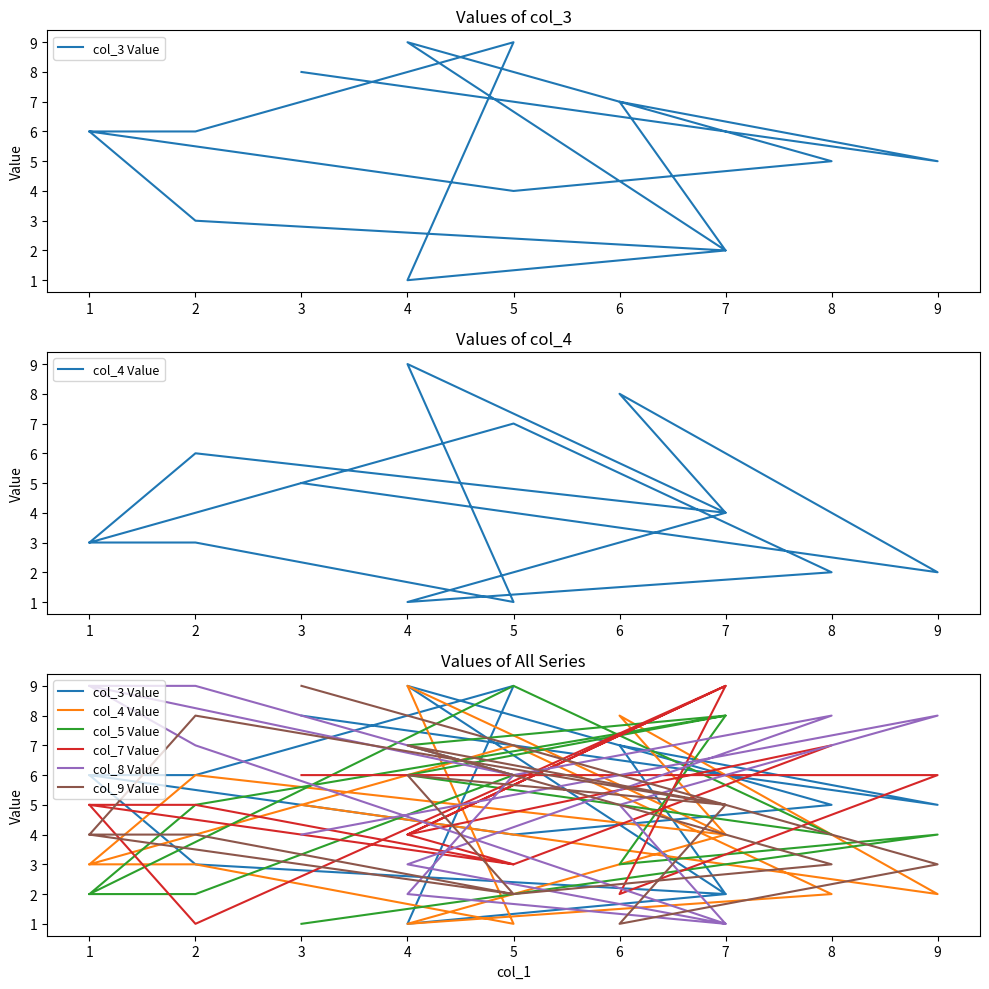

How many categories are shown in the chart?

14